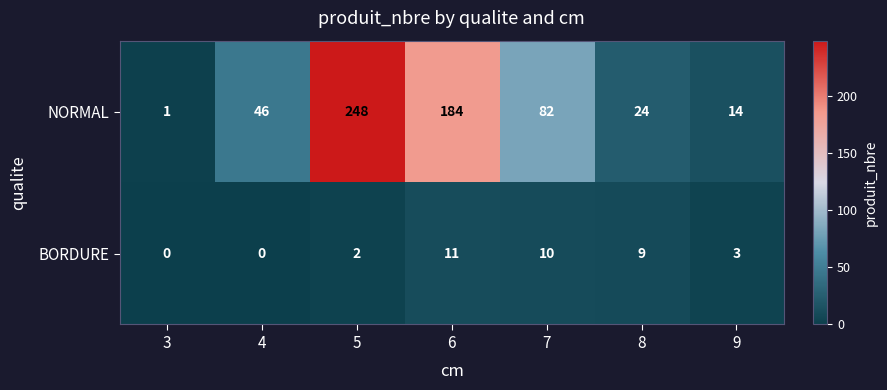

At which label does BORDURE first exceed 3?

6